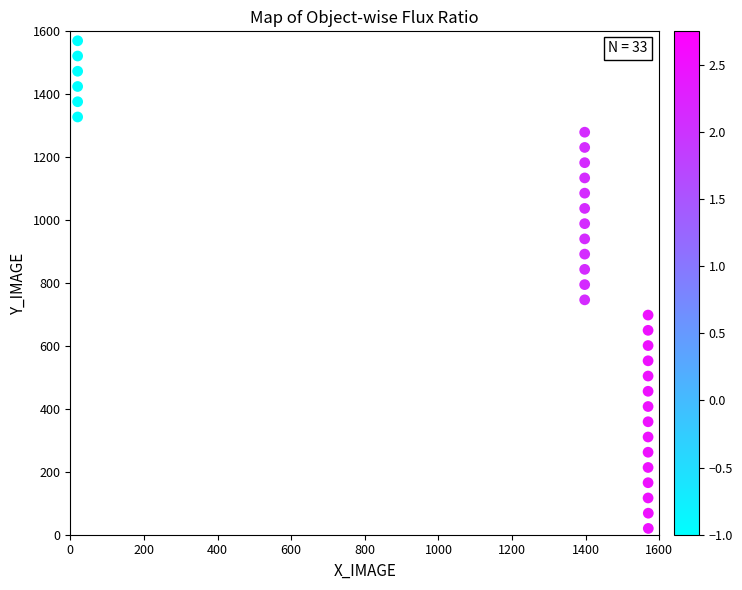

What is the range of X values (max minus min)?

1550.0